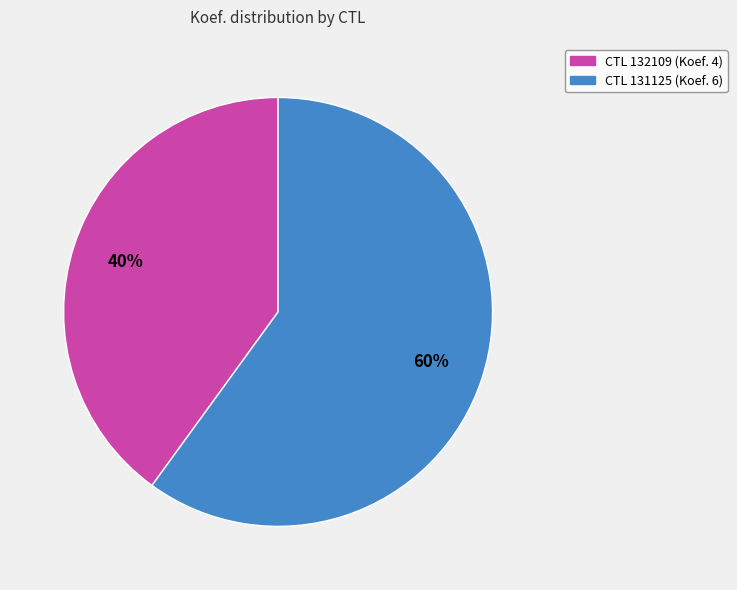

Does any single category account for the majority?

Yes